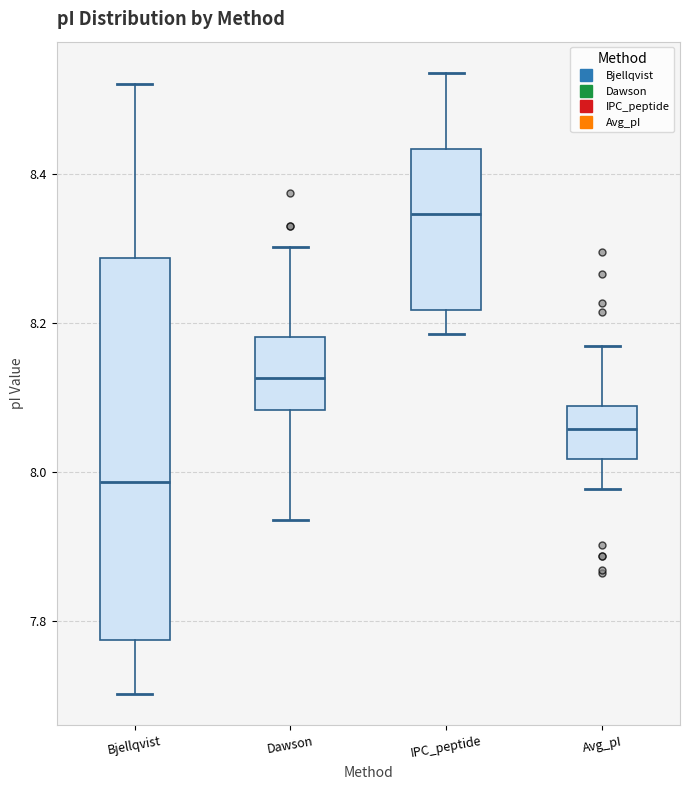

Which box has the lowest median line?

Bjellqvist